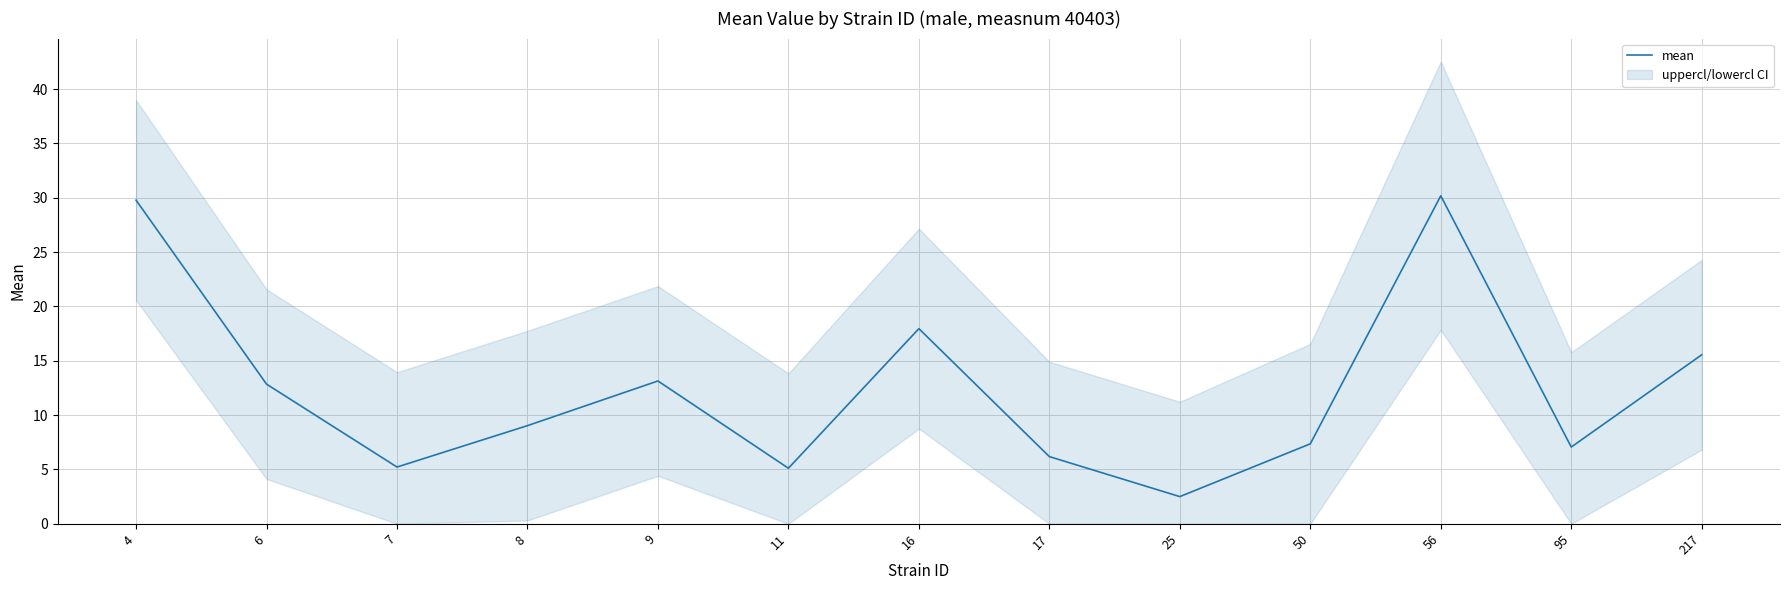

What is the minimum value shown in the chart?

2.5